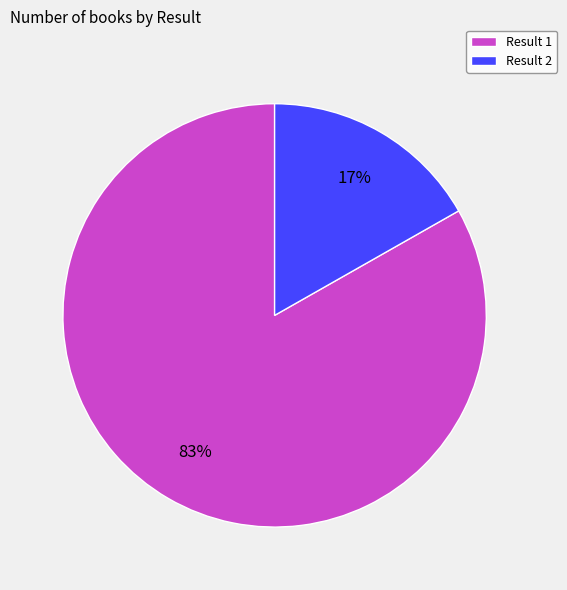

To the nearest percent, what is the average slice percentage?

50%